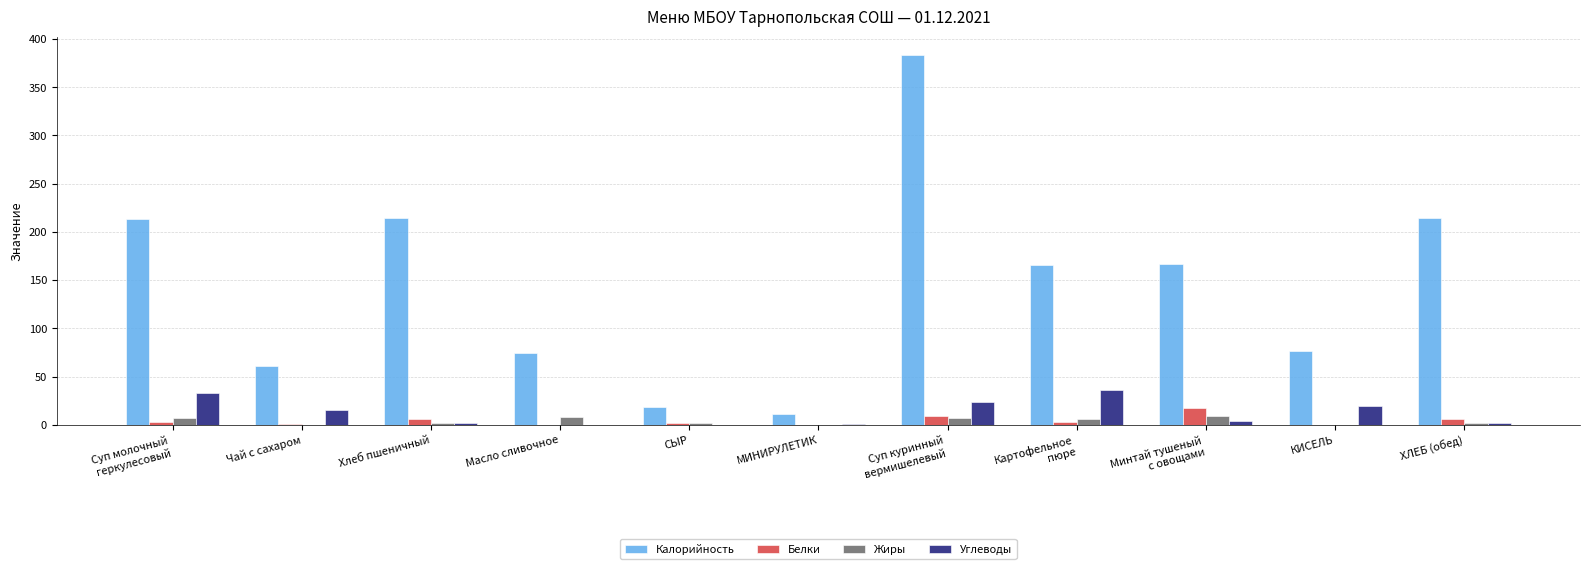

What value does the Калорийность series have at Суп молочный
геркулесовый?

213.5